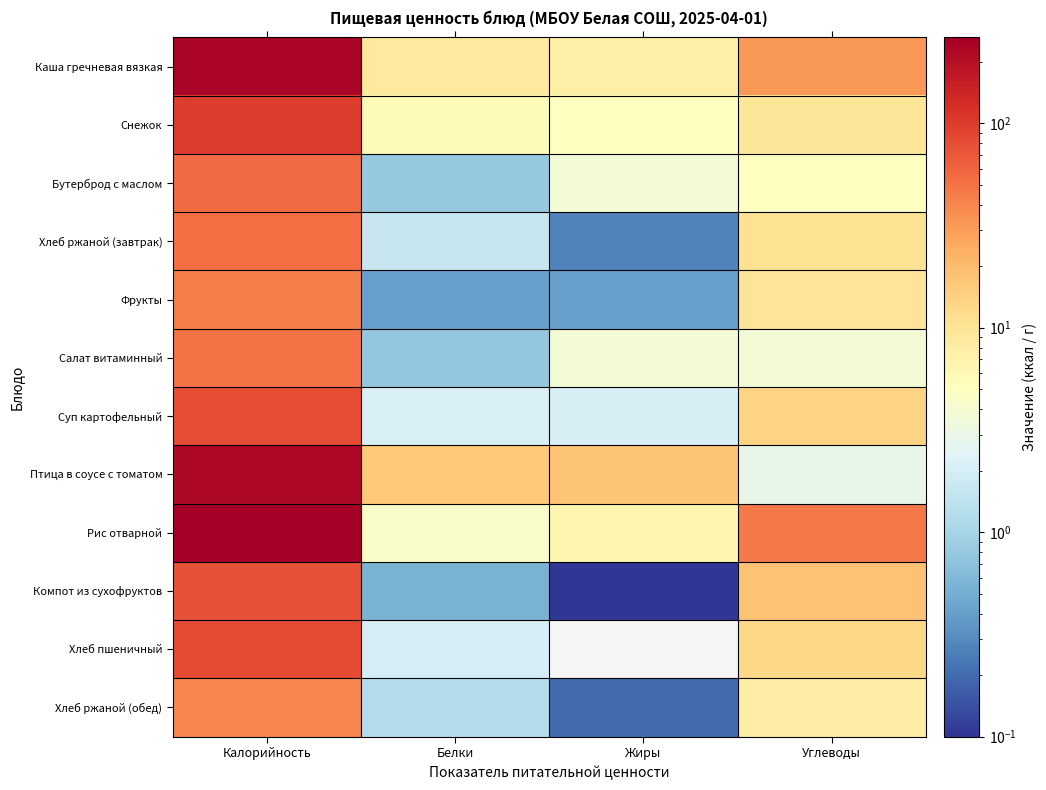

What is the greatest value displayed?

263.2